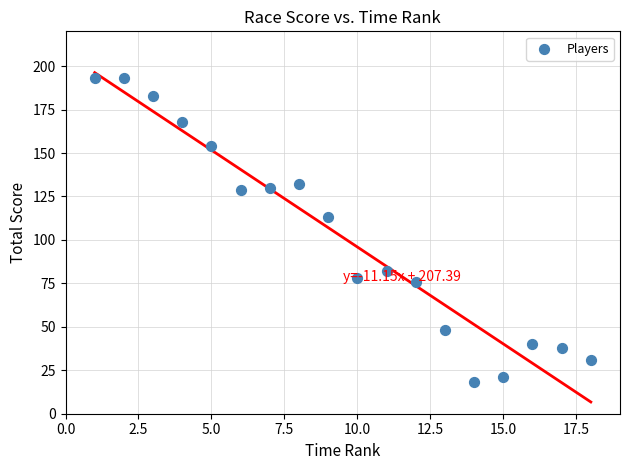

What is the range of X values (max minus min)?

17